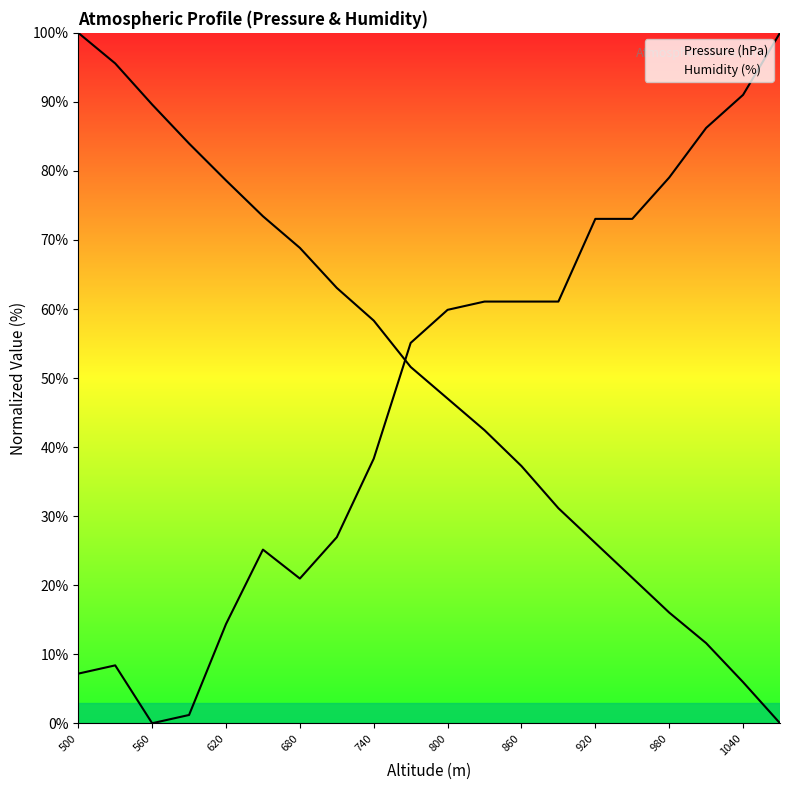

How many data points in Pressure (hPa) are above 51?

10